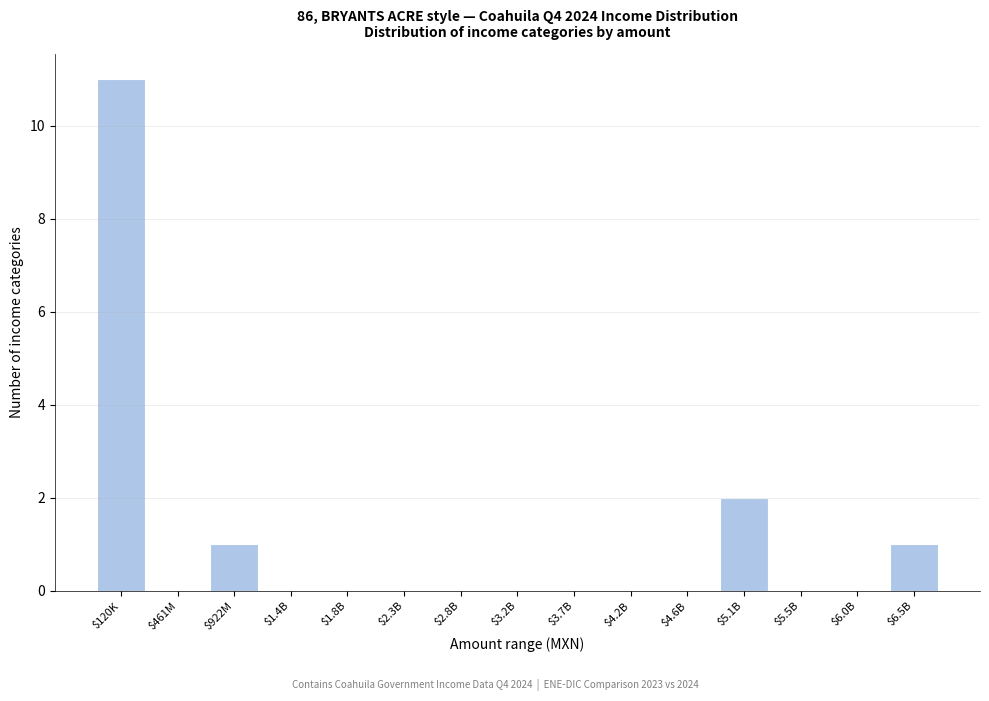

True or false: the data shows 1 at $5.1B.

False